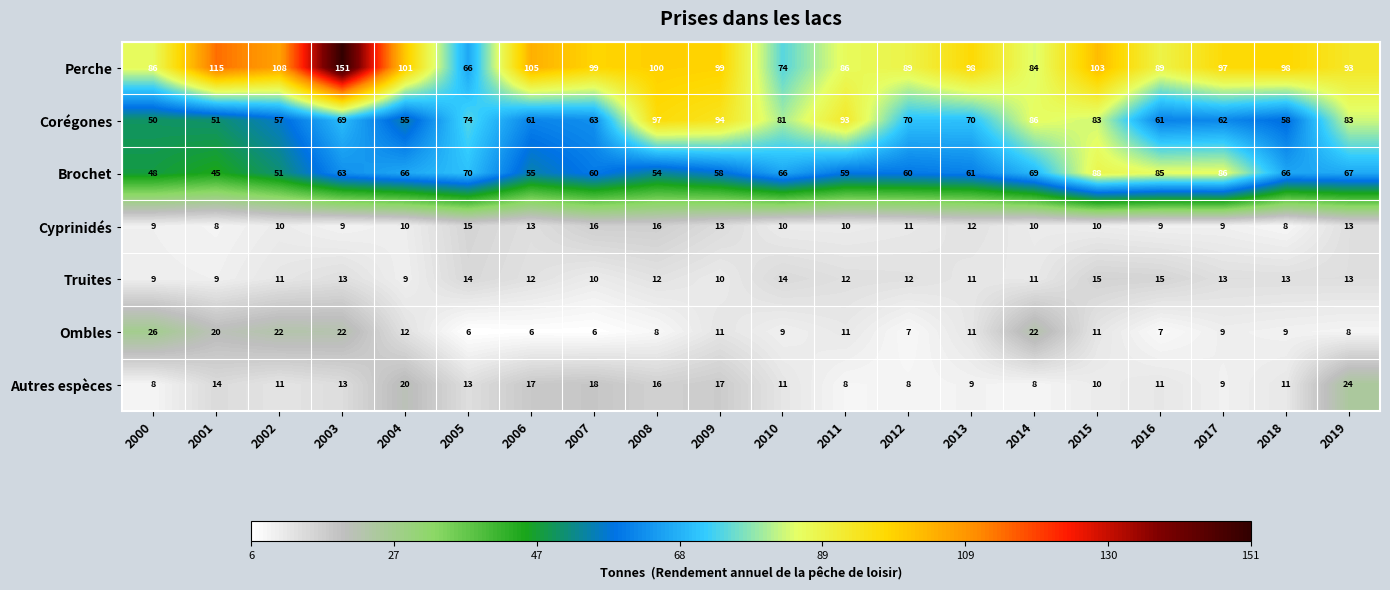

At how many categories does at least one series exceed 84?

18